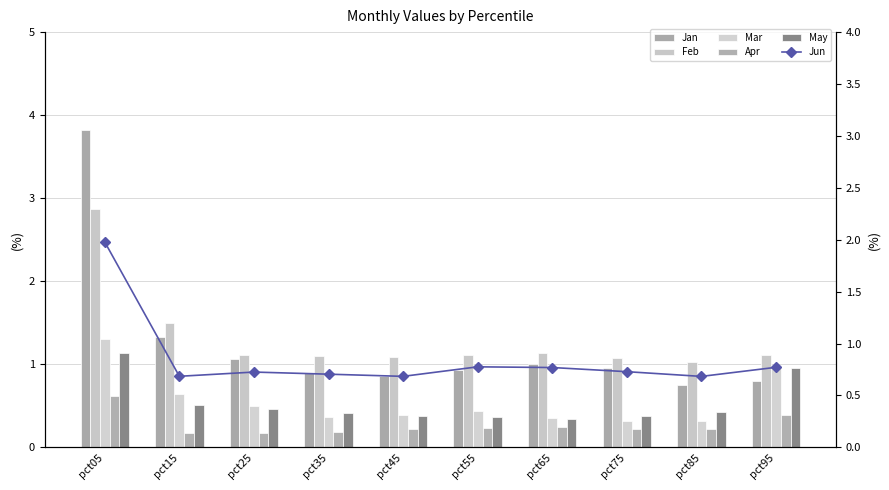

What is the difference between the highest and lowest values at pct15?

1.3